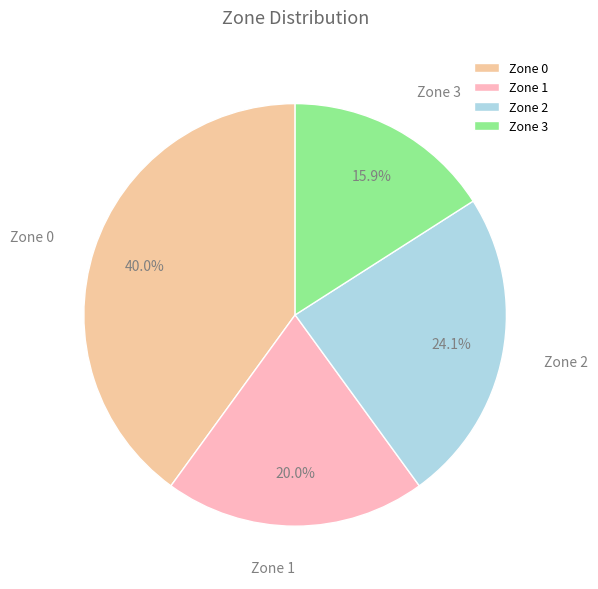

To the nearest percent, what percentage of the pie is Zone 1?

20%